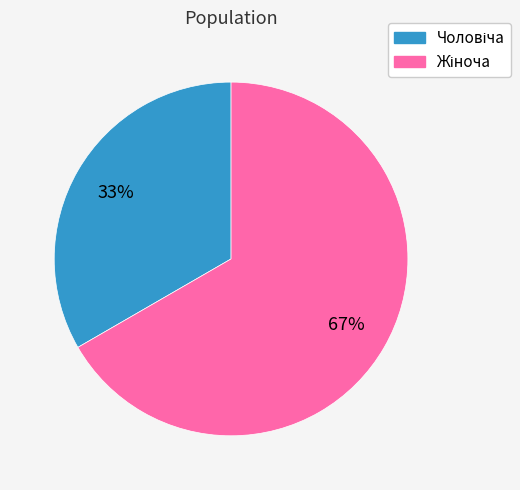

Does any single category account for the majority?

Yes